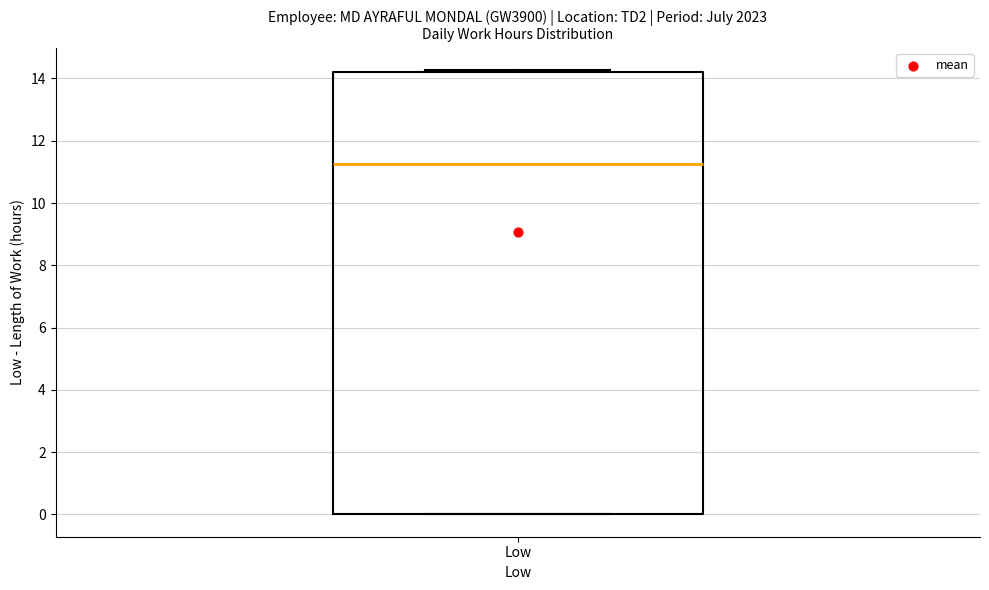

Where is the upper edge of the box for Low on the y-axis? The values are not printed on the chart, so give them approximately, as read against the axis.

14.2